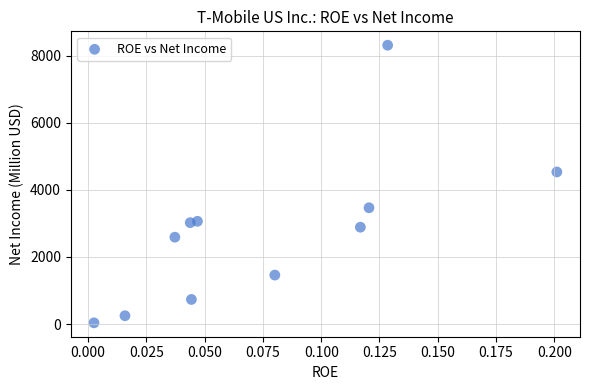

What is the average Y value?

2760